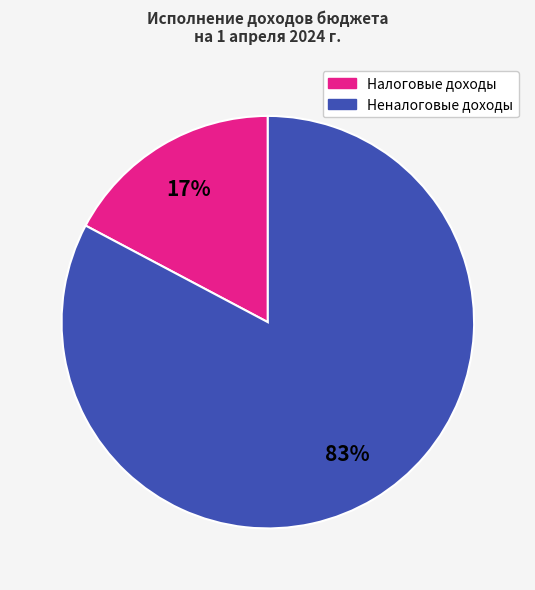

To the nearest percent, what is the difference between the largest and smallest slice percentages?

66%